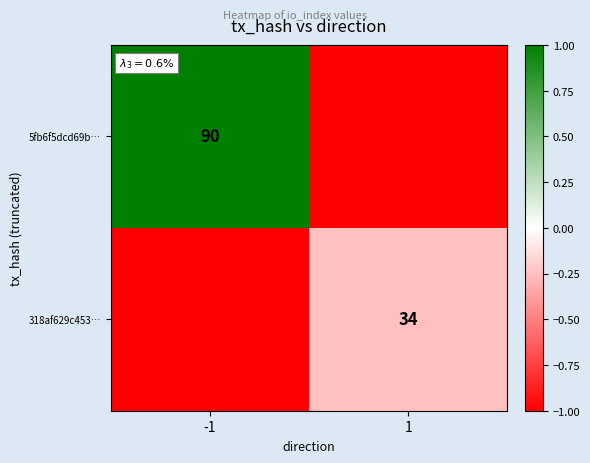

Is it true that 5fb6f5dcd69b… equals 42 at -1?

False